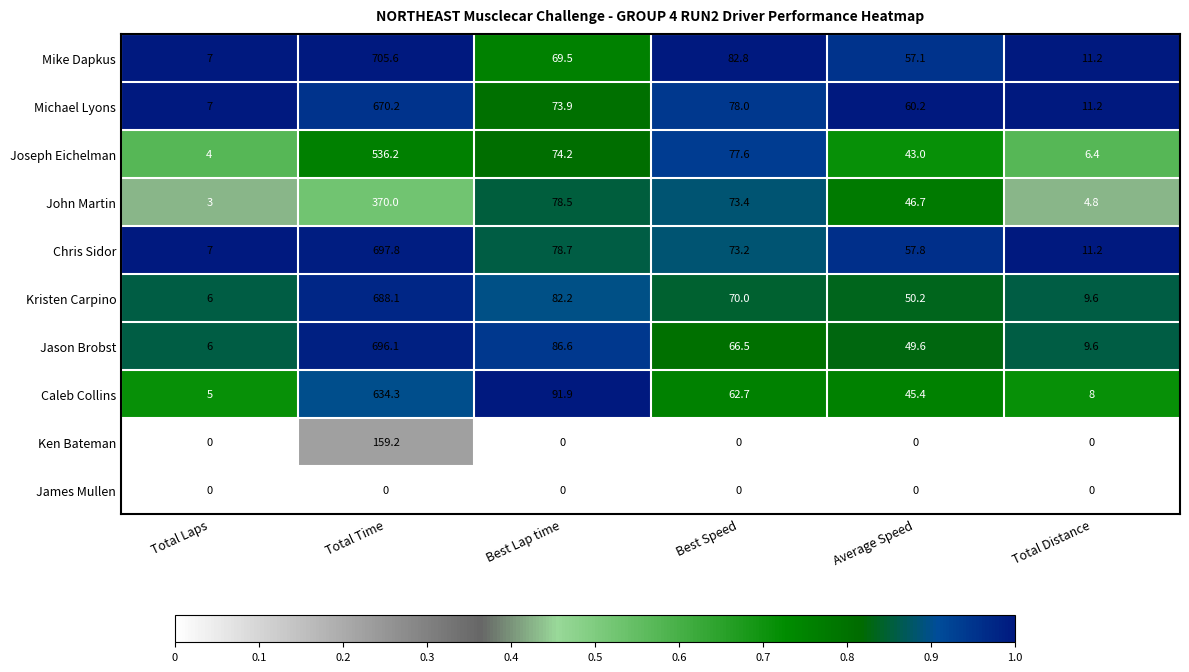

What value does the Kristen Carpino series have at Total Laps?

6.0